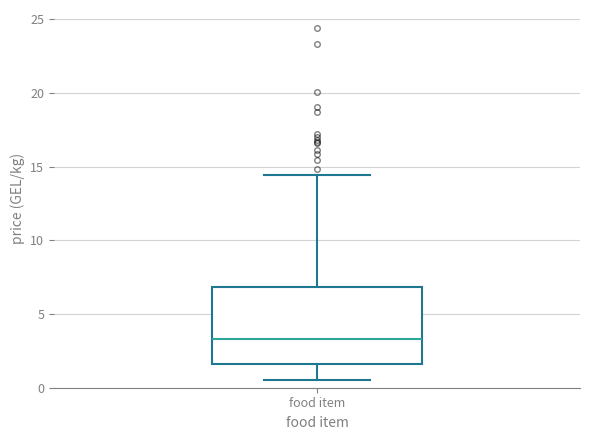

Read this box plot against the y-axis: the position of the median line, the range covered by the box, and the ends of both whiskers. The values are not printed on the chart, so give them approximately, as read against the axis.

median 3.5, box 1.5 to 7.0, whiskers 0.5 to 14.5